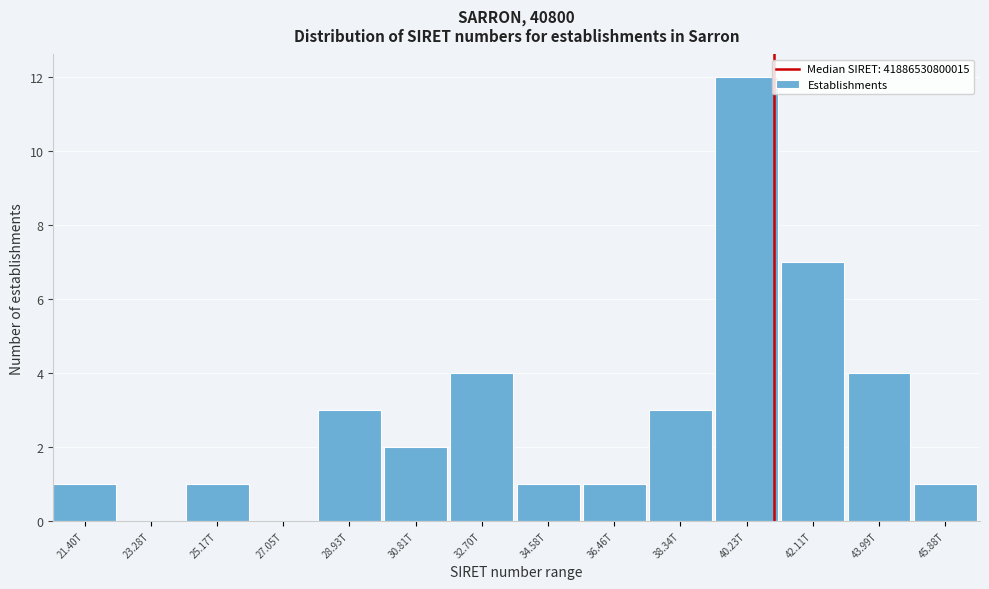

Reading left to right, transcribe all the data shown in this chart.

21.40T=1	23.28T=0	25.17T=1	27.05T=0	28.93T=3	30.81T=2	32.70T=4	34.58T=1	36.46T=1	38.34T=3	40.23T=12	42.11T=7	43.99T=4	45.88T=1